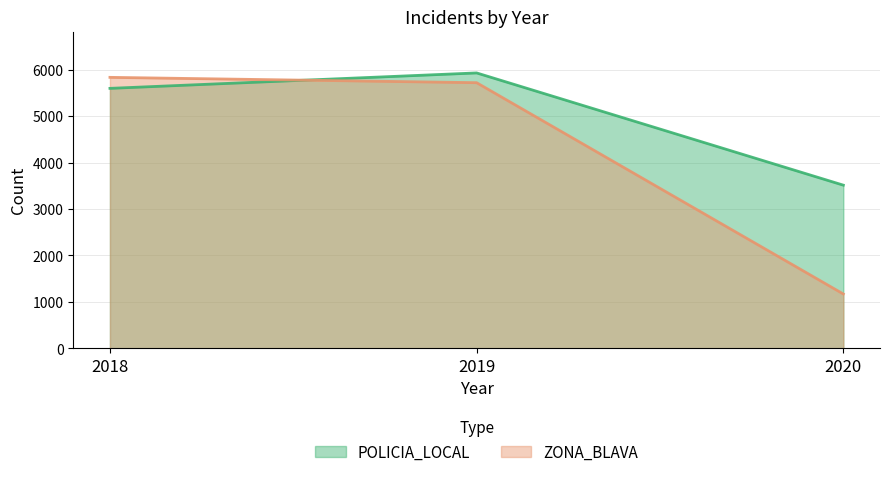

What are all the series names shown in the legend?

POLICIA_LOCAL, ZONA_BLAVA